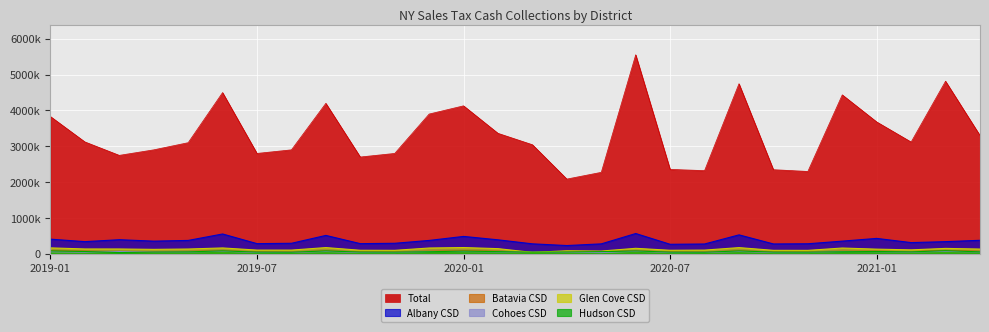

What are all the series names shown in the legend?

Total, Albany CSD, Batavia CSD, Cohoes CSD, Glen Cove CSD, Hudson CSD